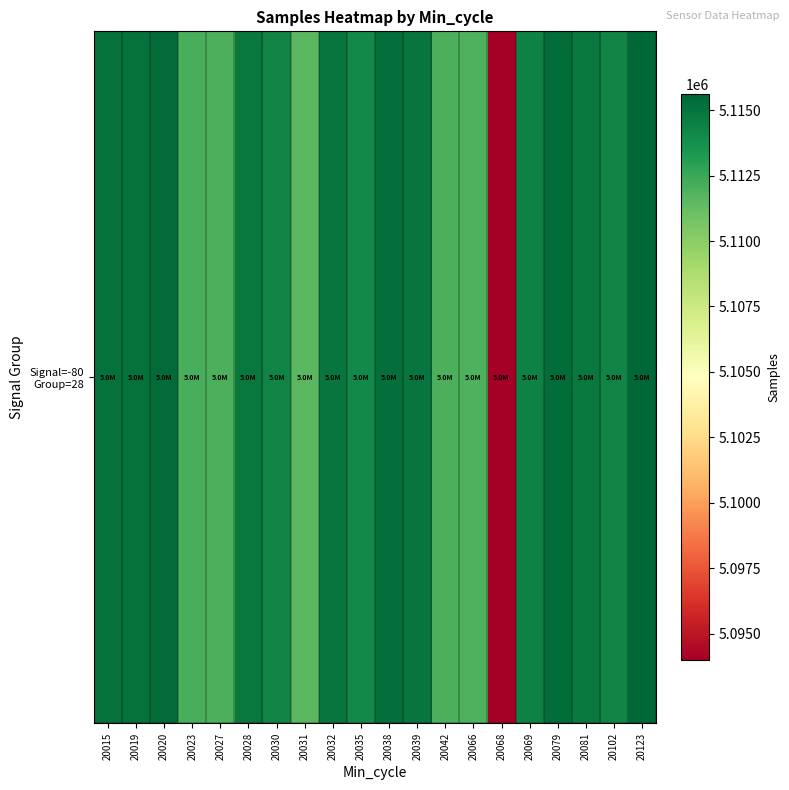

Reading left to right, what are all the values shown in this chart?

5115103	5115148	5115368	5112140	5111988	5114836	5114265	5111605	5115001	5114010	5115187	5114959	5112004	5111945	5093981	5114358	5115284	5114779	5114309	5115604